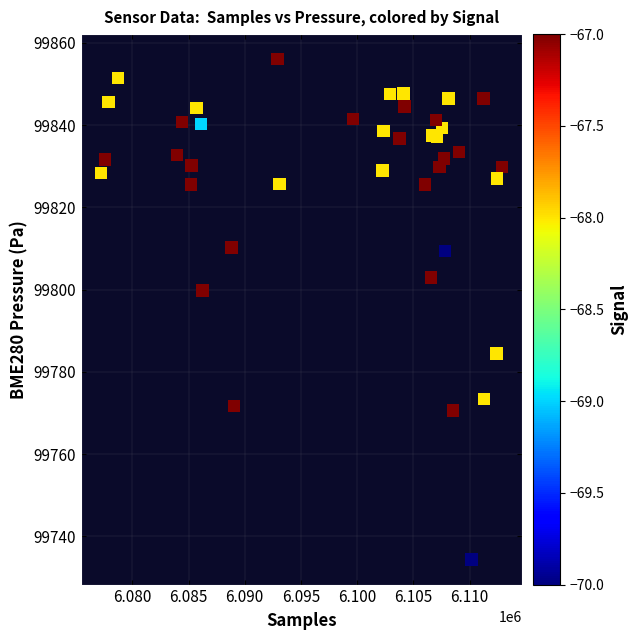

What Y value in the scatter plot is closest to 99795?

99799.8